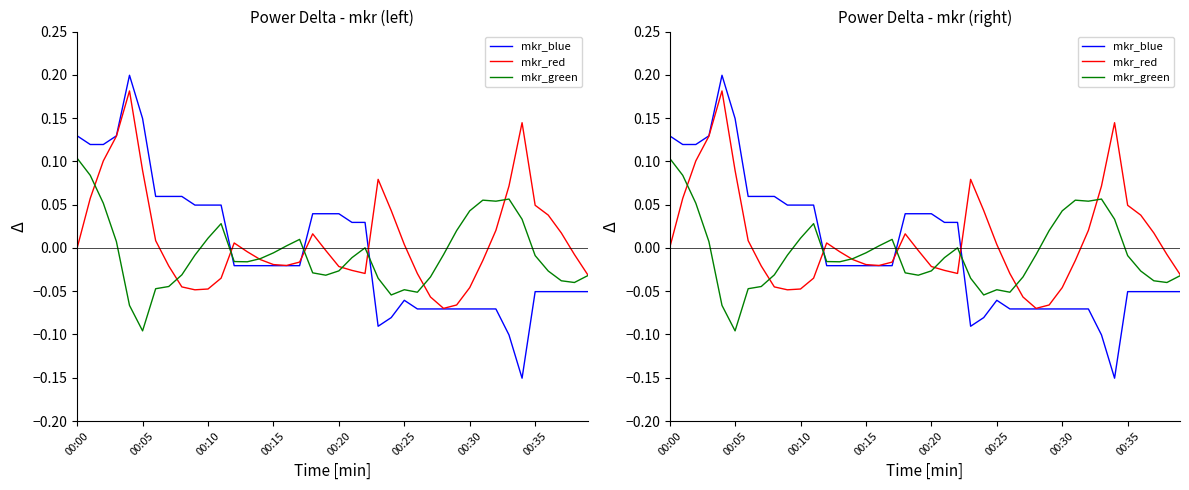

The mkr_blue series shows -0.1 at 37. True or false?

True